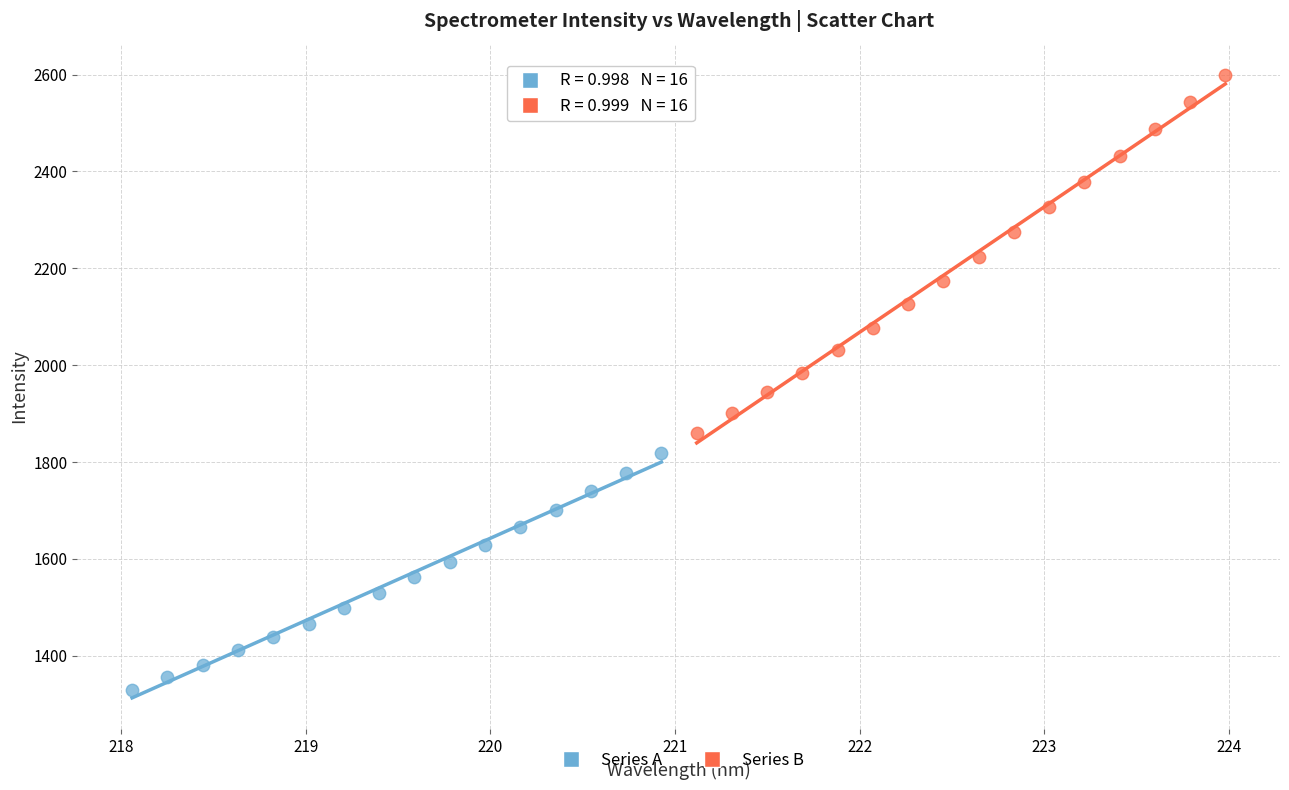

Which series reaches the minimum Y coordinate?

Series A